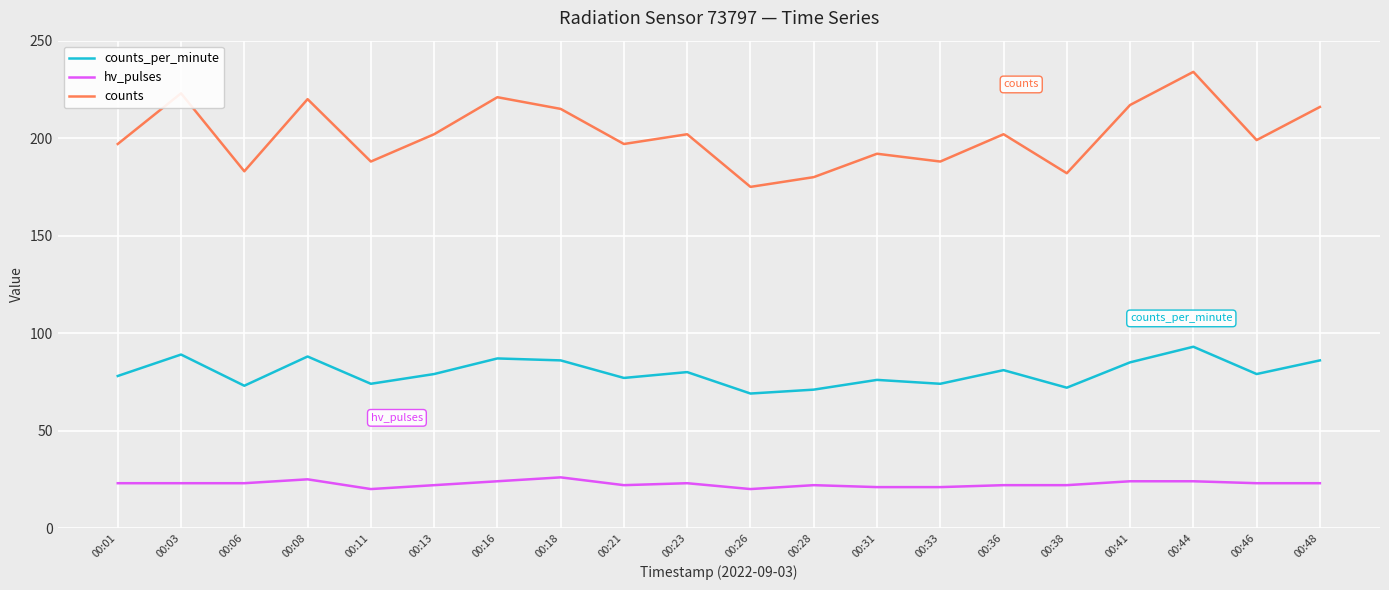

What are all the series names shown in the legend?

counts_per_minute, hv_pulses, counts